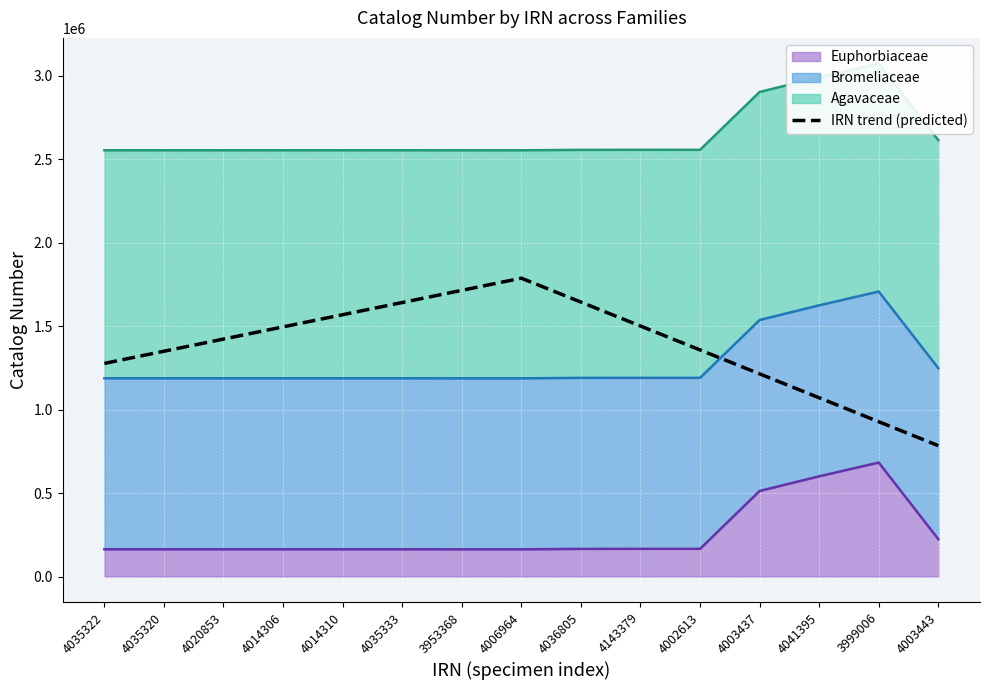

How many lines are shown in the chart?

1